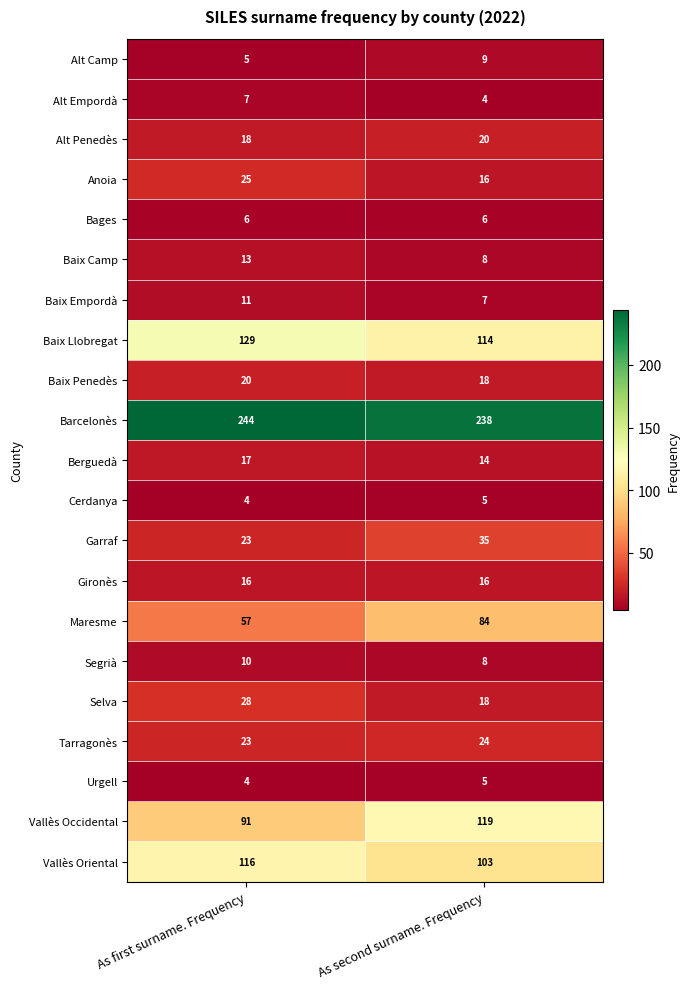

What value does the Alt Camp series have at As first surname. Frequency?

5